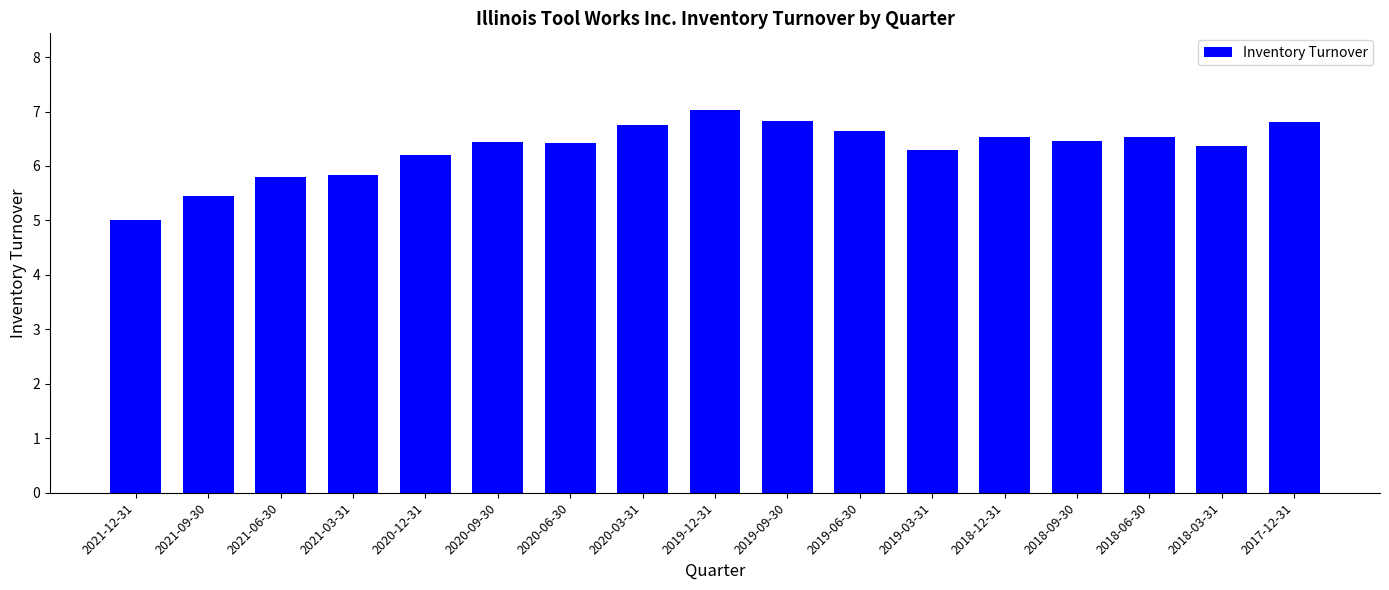

How many values exceed 6?

13